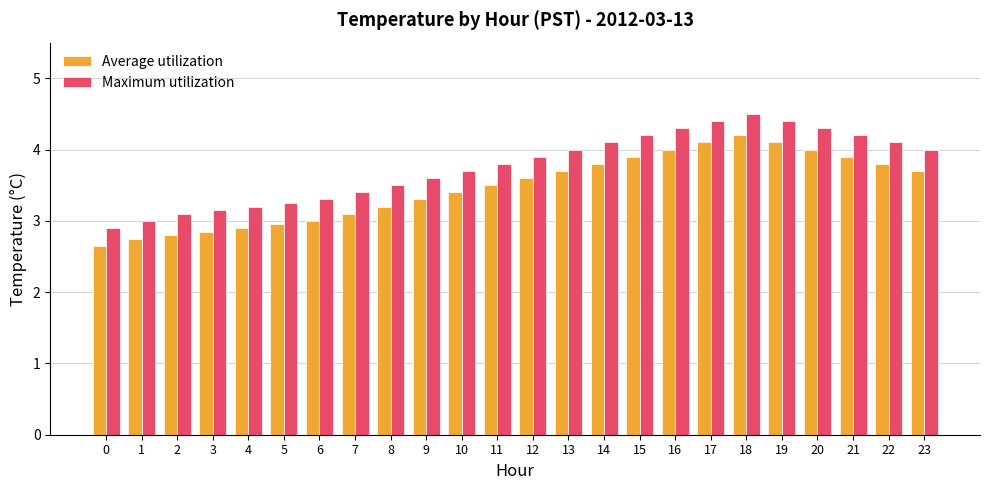

What is the difference between the highest and lowest values at 15?

0.3